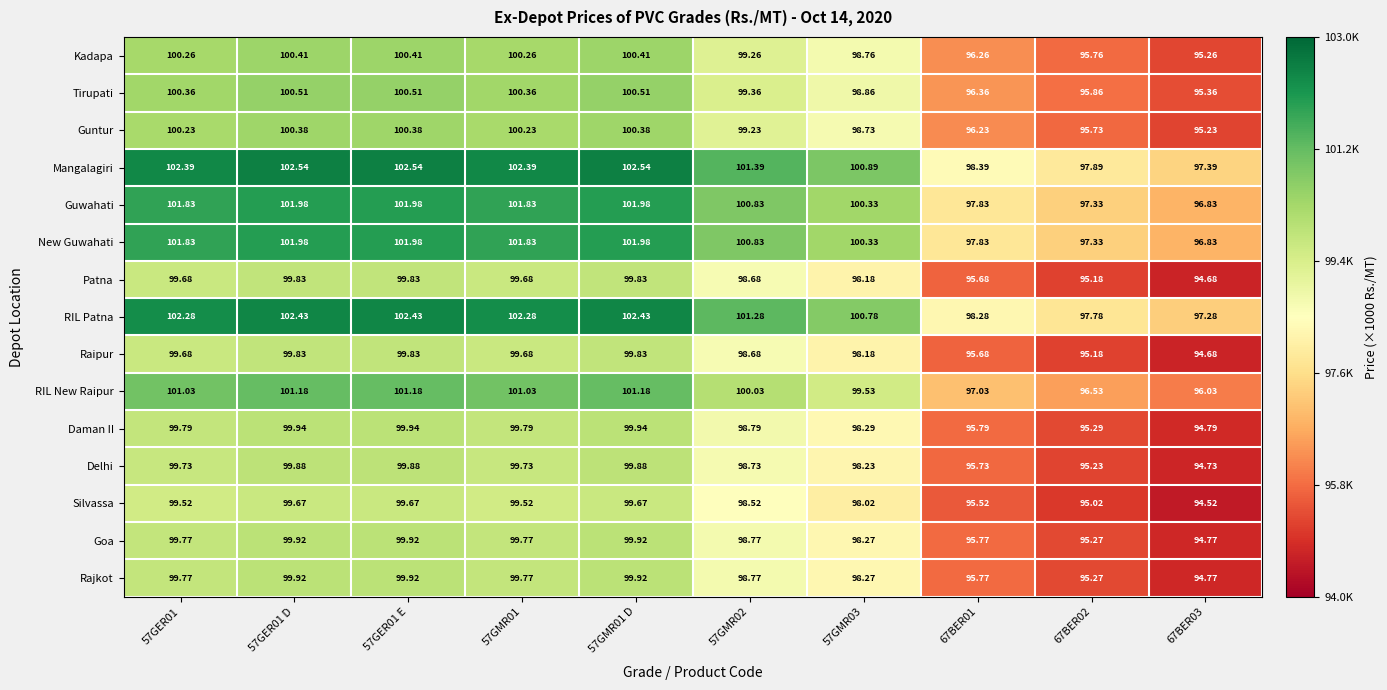

Is the value of New Guwahati at 57GER01 greater than the value of Daman II at 57GMR02?

Yes